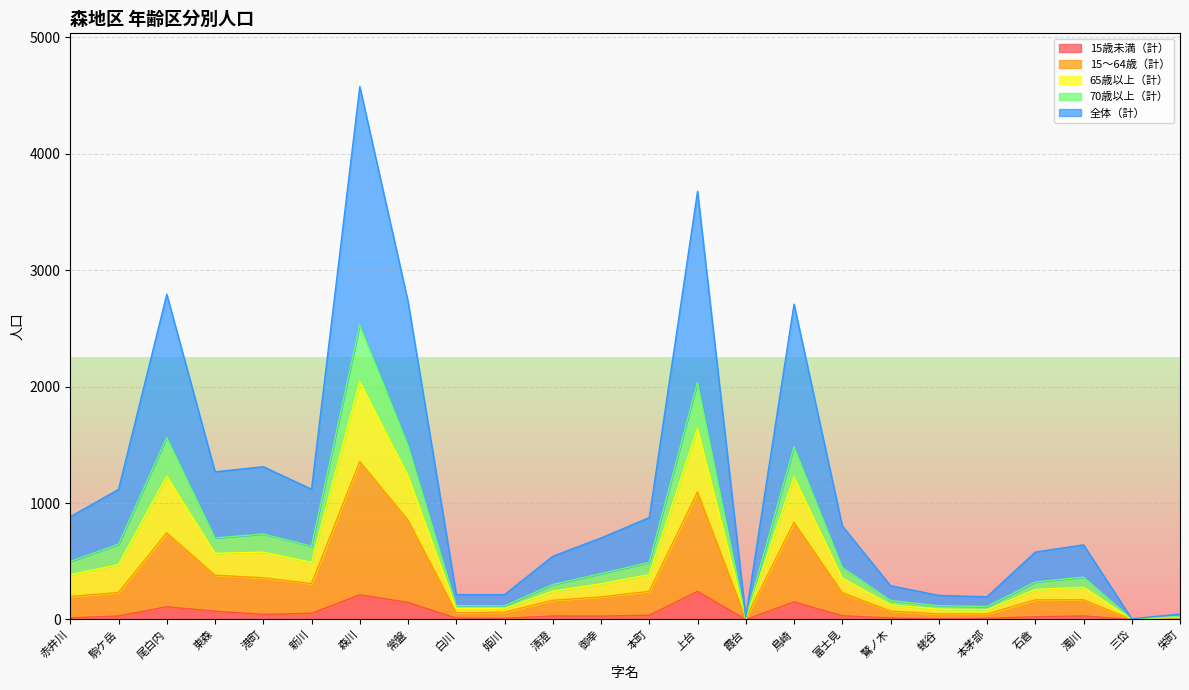

What position from the left is 姫川?

10